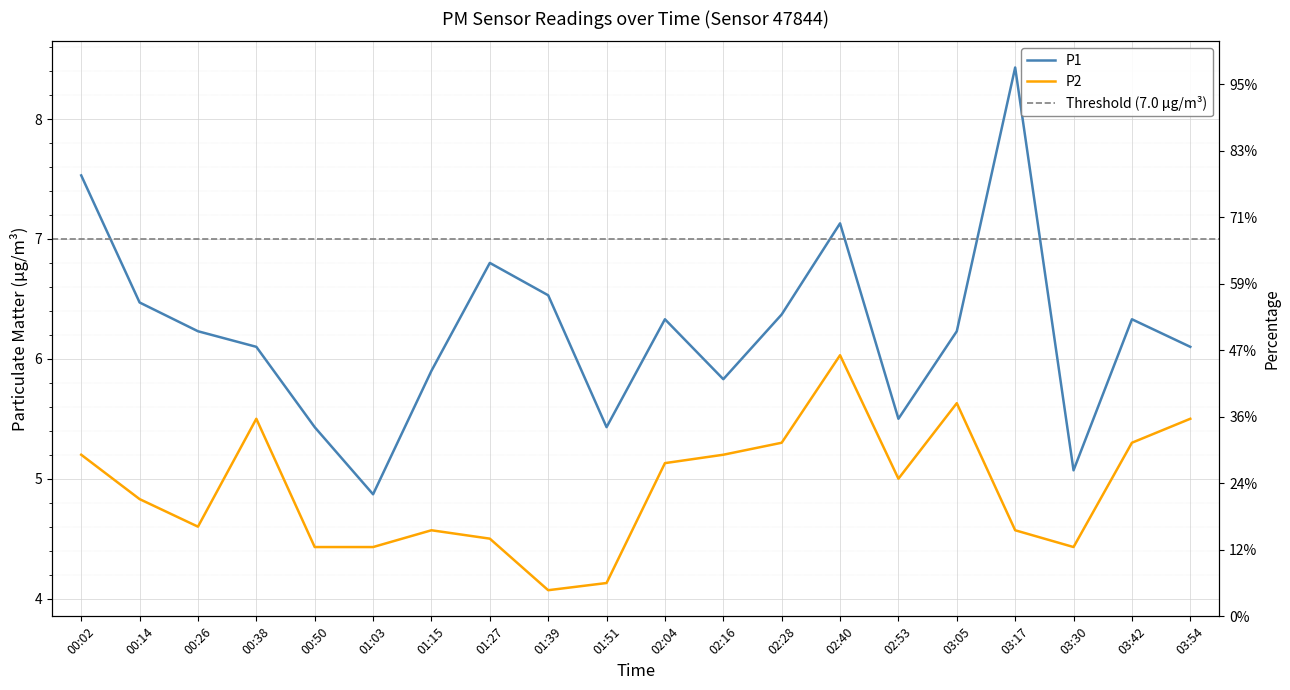

Between 00:14 and 03:17, which series saw the biggest shift?

P1